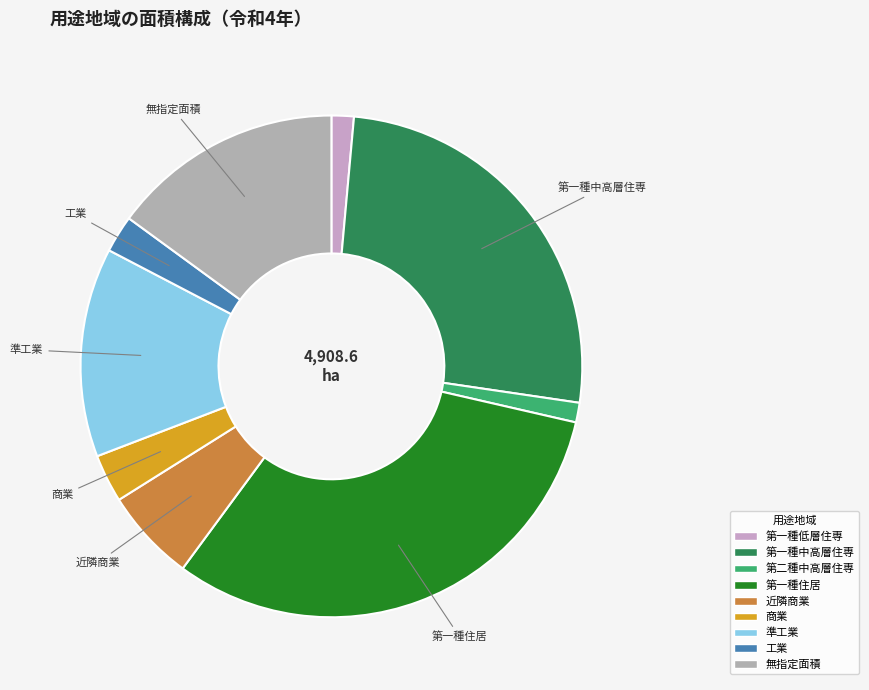

What percentage is the 第二種中高層住専 slice, to the nearest percent?

1%